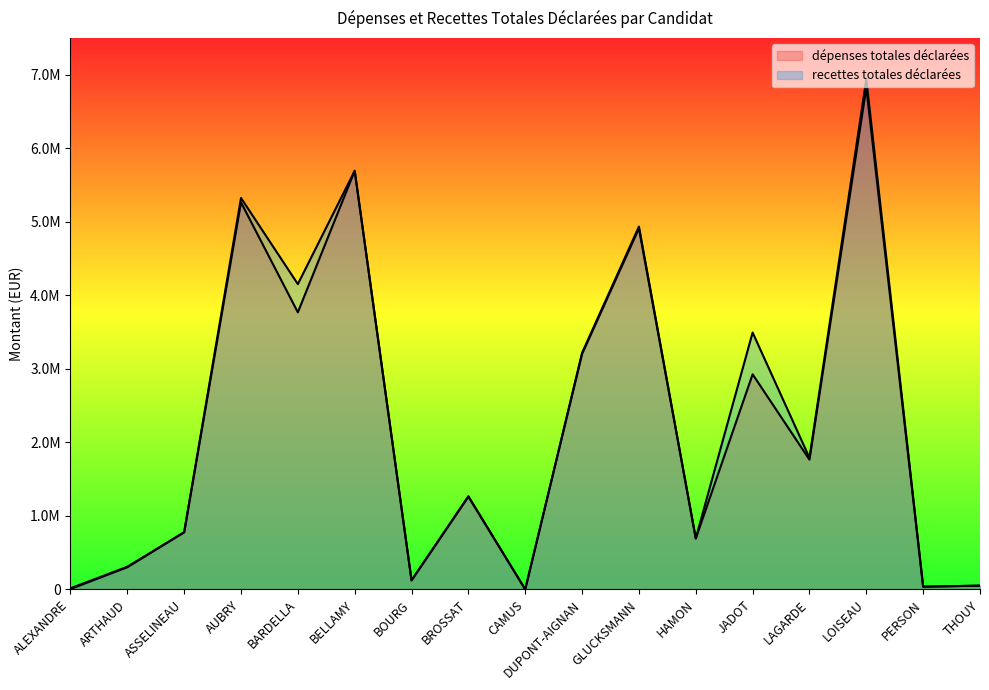

What position from the right is AUBRY?

14